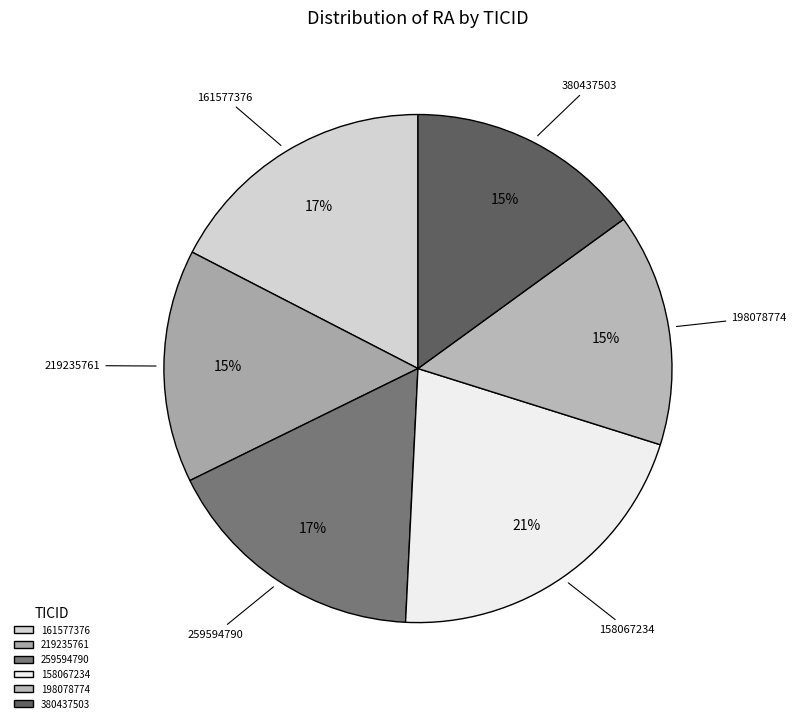

What percentage is the 161577376 slice, to the nearest percent?

17%